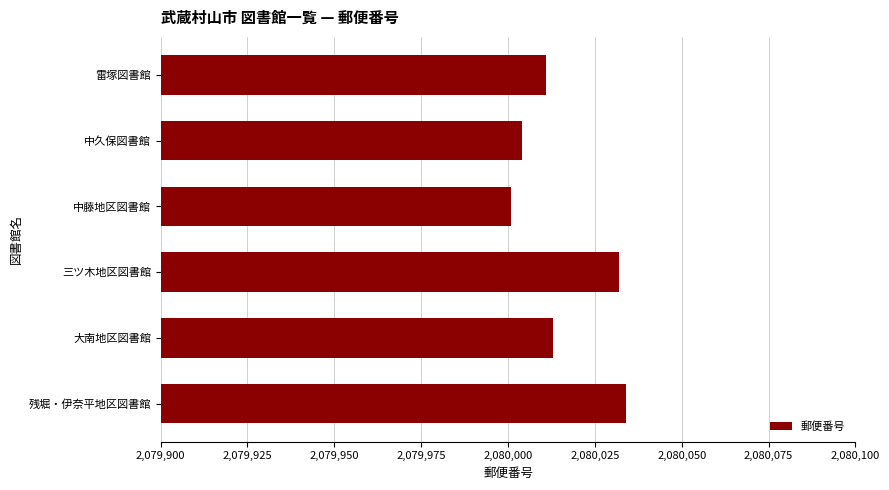

What position from the top is 大南地区図書館?

5